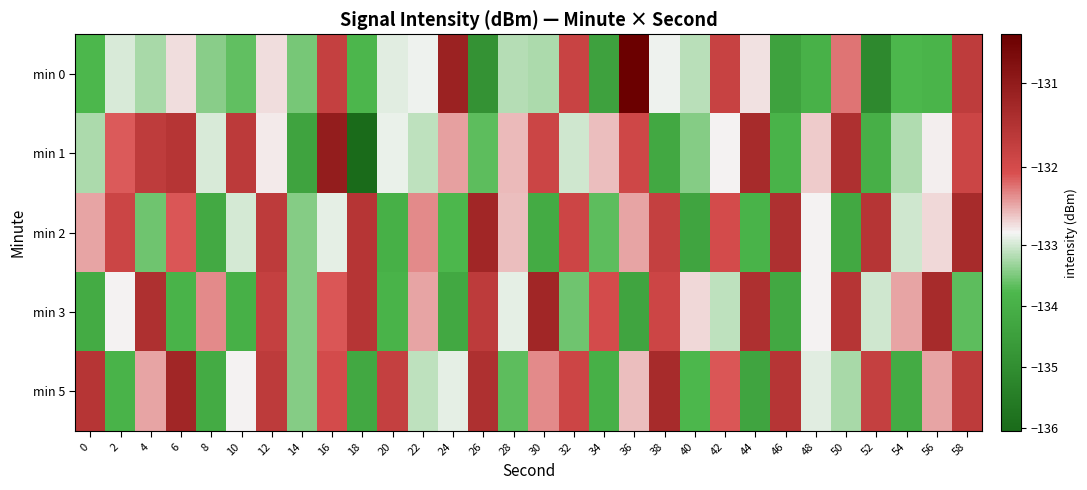

Reading left to right, what are all the values shown in this chart?

min 0: 0=-133.8	2=-133.0	4=-133.2	6=-132.7	8=-133.4	10=-133.7	12=-132.7	14=-133.5	16=-131.8	18=-133.8	20=-132.9	22=-132.8	24=-131.1	26=-134.9	28=-133.2	30=-133.2	32=-131.8	34=-134.4	36=-130.4	38=-132.8	40=-133.2	42=-131.8	44=-132.7	46=-134.4	48=-133.9	50=-132.2	52=-135.1	54=-133.8	56=-133.9	58=-131.7
min 1: 0=-133.2	2=-132.1	4=-131.7	6=-131.6	8=-133.0	10=-131.7	12=-132.7	14=-134.4	16=-131.0	18=-136.1	20=-132.9	22=-133.1	24=-132.4	26=-133.7	28=-132.6	30=-131.9	32=-133.0	34=-132.6	36=-131.9	38=-134.2	40=-133.4	42=-132.8	44=-131.3	46=-133.9	48=-132.6	50=-131.4	52=-134.0	54=-133.2	56=-132.8	58=-131.9
min 2: 0=-132.4	2=-131.9	4=-133.6	6=-132.1	8=-134.2	10=-133.0	12=-131.7	14=-133.4	16=-132.9	18=-131.6	20=-134.0	22=-132.3	24=-133.8	26=-131.2	28=-132.6	30=-134.1	32=-131.9	34=-133.7	36=-132.4	38=-131.8	40=-134.3	42=-132.0	44=-133.9	46=-131.4	48=-132.8	50=-134.2	52=-131.6	54=-133.0	56=-132.7	58=-131.3
min 3: 0=-134.1	2=-132.8	4=-131.4	6=-133.9	8=-132.3	10=-134.0	12=-131.8	14=-133.4	16=-132.1	18=-131.6	20=-133.9	22=-132.4	24=-134.2	26=-131.7	28=-132.9	30=-131.2	32=-133.6	34=-132.0	36=-134.3	38=-131.9	40=-132.7	42=-133.1	44=-131.4	46=-134.2	48=-132.8	50=-131.6	52=-133.0	54=-132.4	56=-131.3	58=-133.7
min 5: 0=-131.6	2=-133.9	4=-132.4	6=-131.2	8=-134.1	10=-132.8	12=-131.7	14=-133.4	16=-132.0	18=-134.2	20=-131.8	22=-133.1	24=-132.9	26=-131.4	28=-133.7	30=-132.3	32=-131.9	34=-134.0	36=-132.6	38=-131.3	40=-133.8	42=-132.1	44=-134.3	46=-131.6	48=-132.9	50=-133.2	52=-131.8	54=-134.1	56=-132.4	58=-131.7